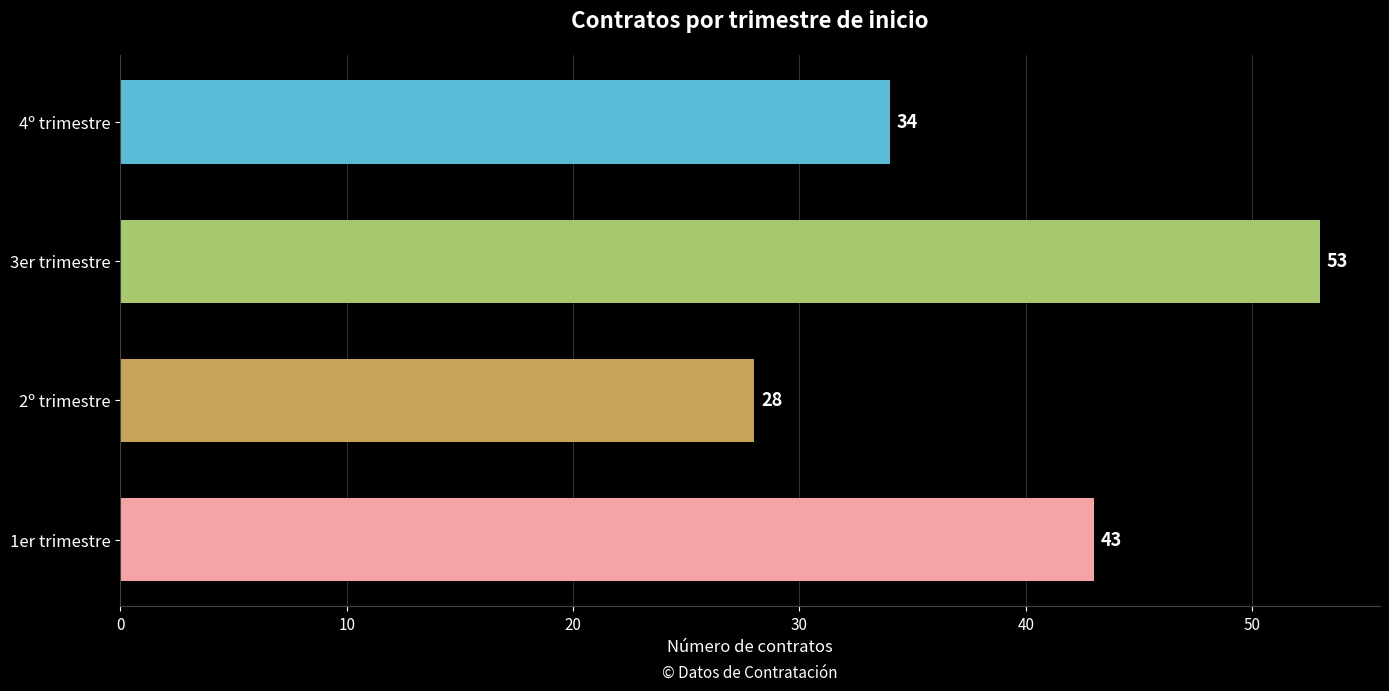

List the labels in order of value, largest first.

3er trimestre, 1er trimestre, 4º trimestre, 2º trimestre